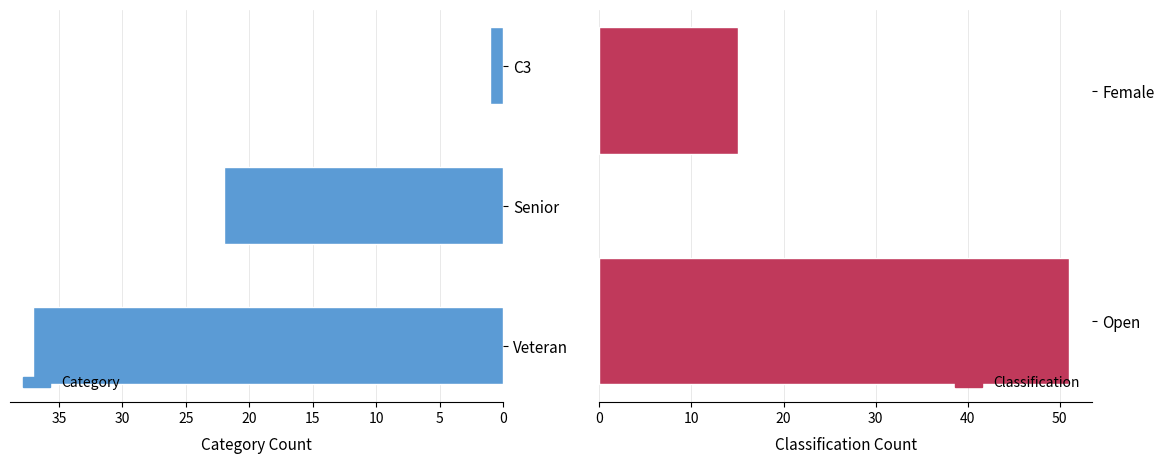

The value at Senior_Open is 8. True or false?

False